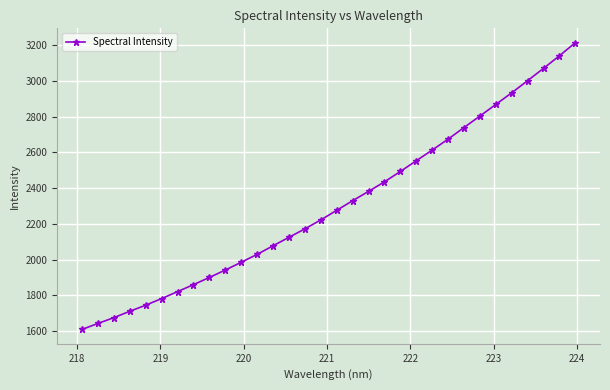

What is the value of the 27th point from the left?

2868.4